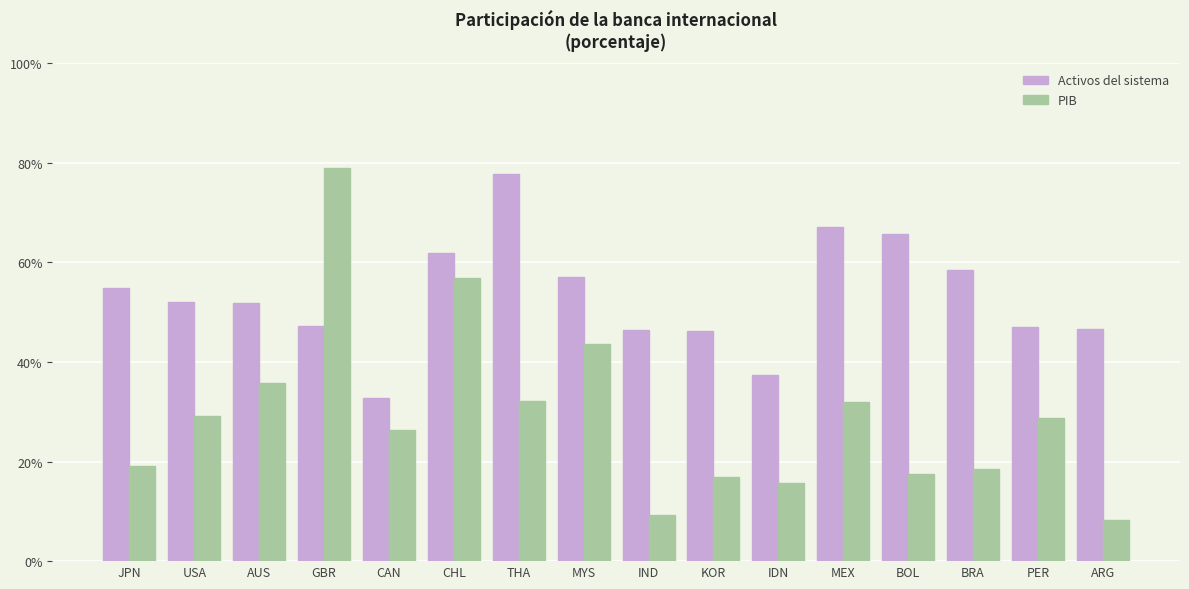

List the series in order of their overall mean, highest first.

Activos del sistema, PIB